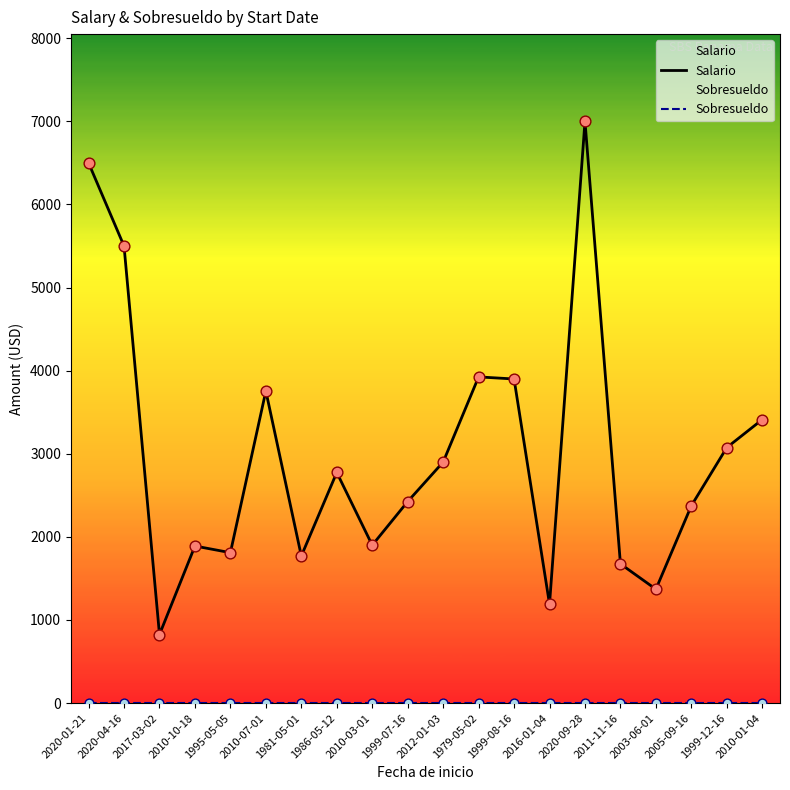

Which series reaches the maximum Y coordinate?

Salario